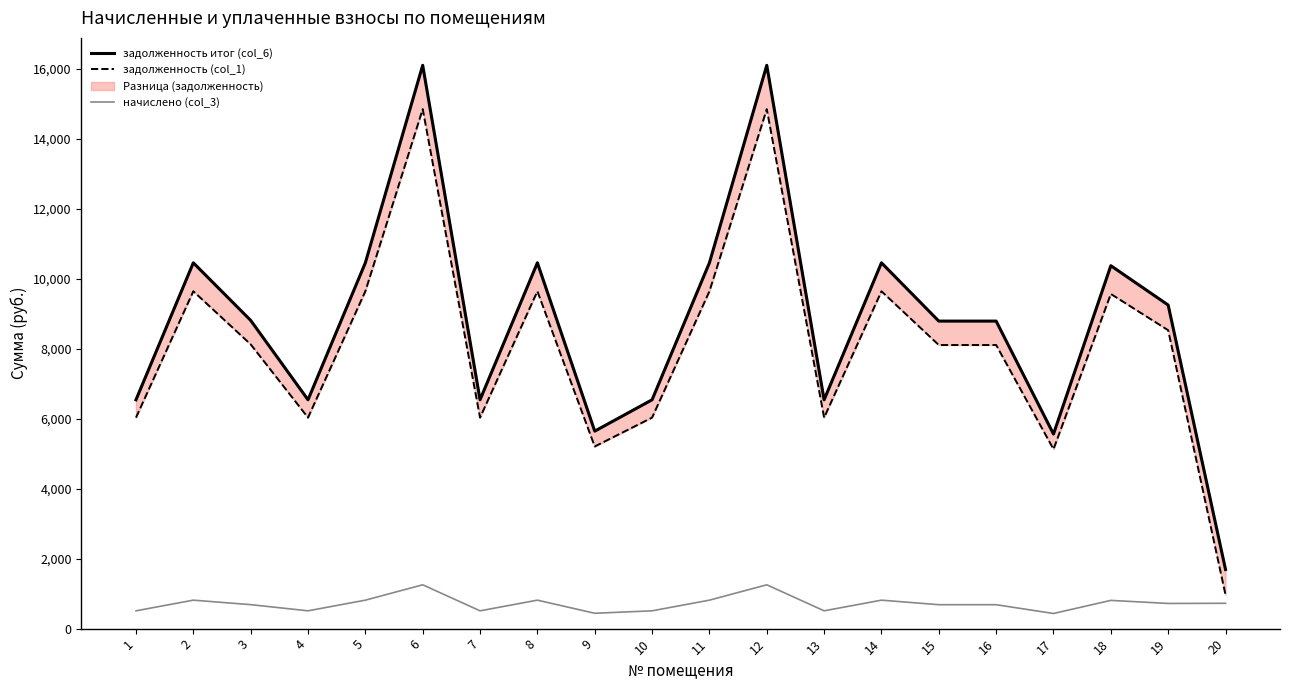

What is the total value across all series at 4?

13075.0